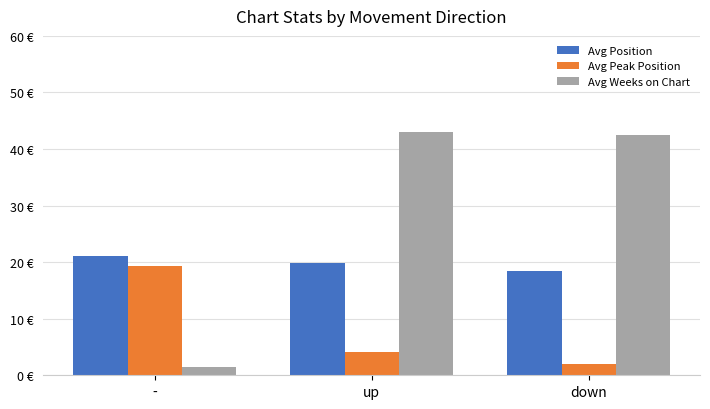

What is the sum of all Avg Peak Position values?

25.5